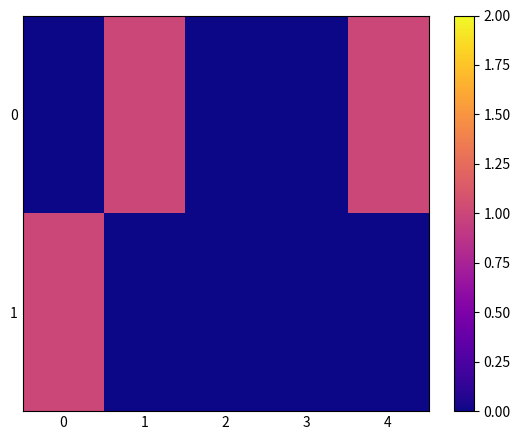

What is the difference between the highest and lowest values at 0?

1